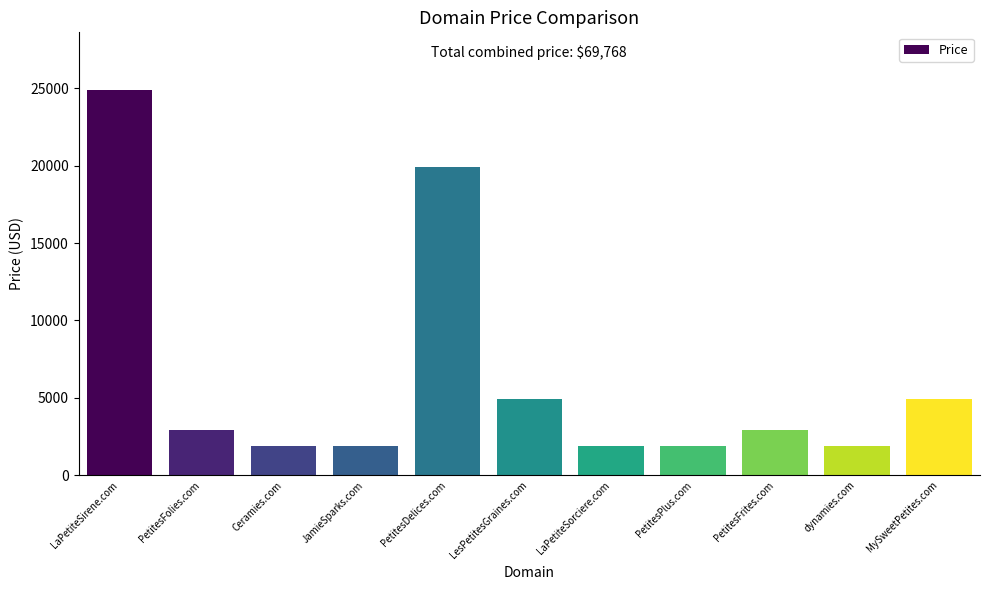

How many distinct data groups are displayed?

1